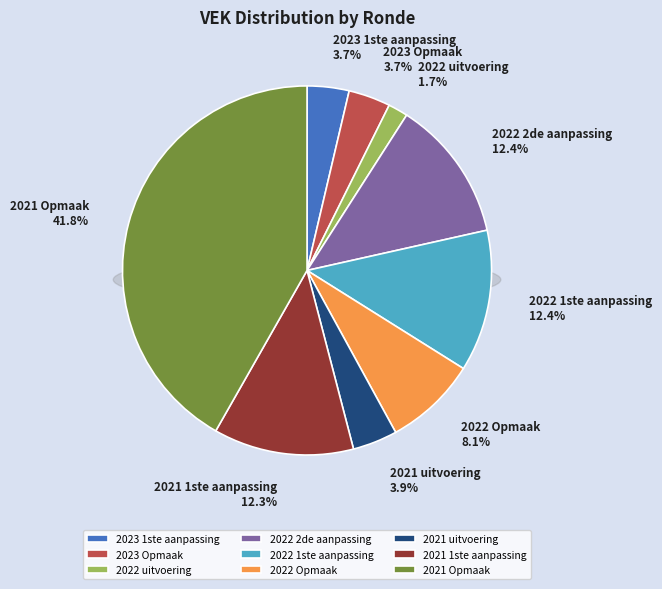

What portion of the pie excludes 2022 uitvoering?

98.3%